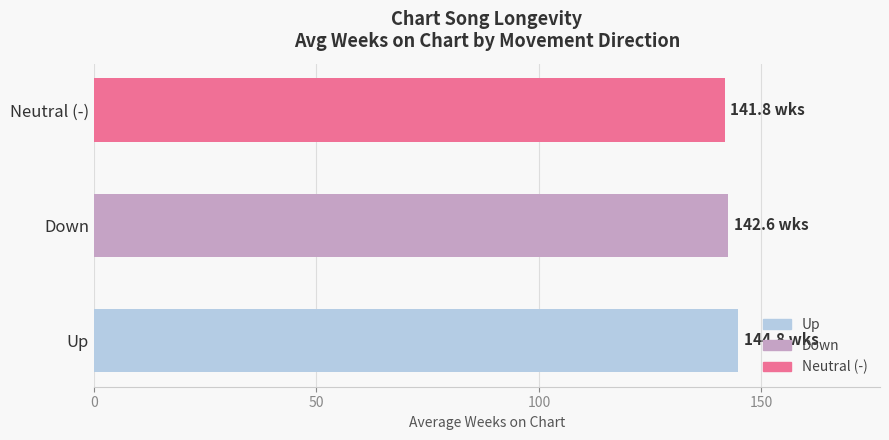

Is it true that the value at Up is 32.9?

False